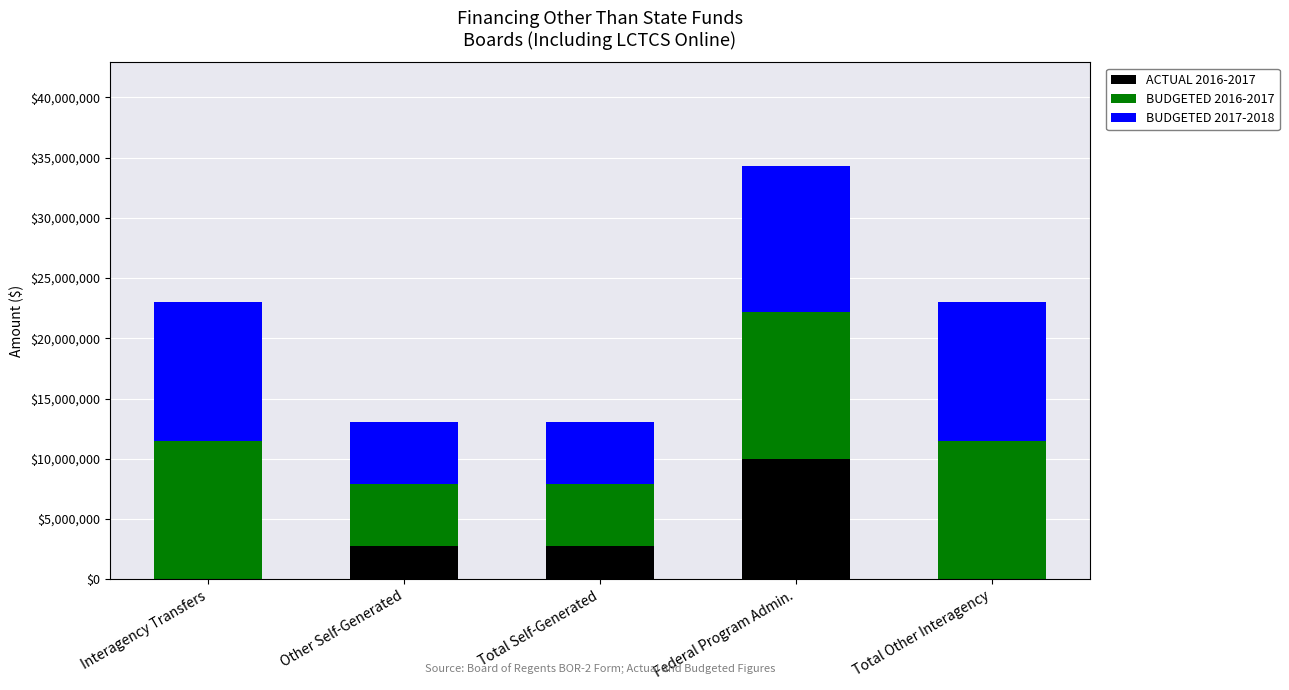

What is the total value across all series at Federal Program Admin.?

34332703.0